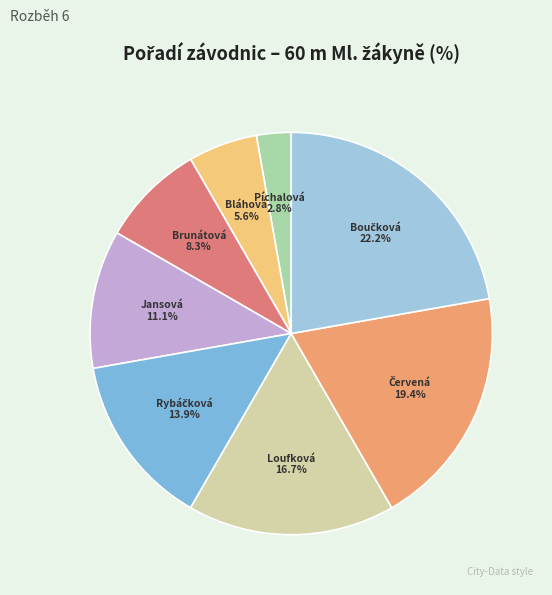

Is there a majority slice in this chart?

No